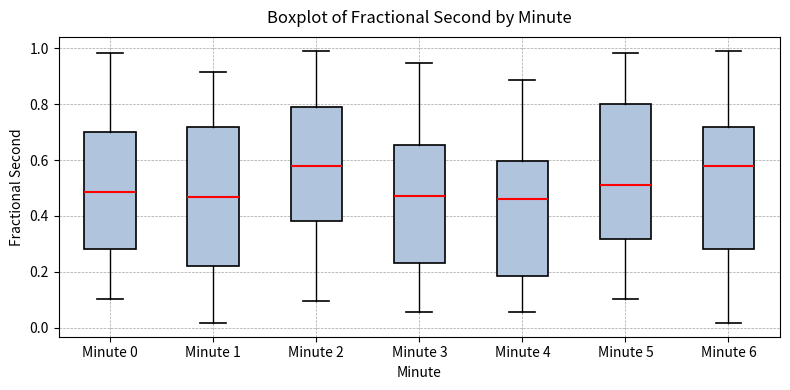

Reading left to right, read every box against the y-axis: the position of its median line, the range the box covers, and the ends of its whiskers. The values are not printed on the chart, so give them approximately, as read against the axis.

Minute 0: median 0.48, box 0.28 to 0.70, whiskers 0.10 to 0.98
Minute 1: median 0.46, box 0.22 to 0.72, whiskers 0.02 to 0.92
Minute 2: median 0.58, box 0.38 to 0.80, whiskers 0.10 to 1.00
Minute 3: median 0.48, box 0.24 to 0.66, whiskers 0.06 to 0.94
Minute 4: median 0.46, box 0.18 to 0.60, whiskers 0.06 to 0.88
Minute 5: median 0.52, box 0.32 to 0.80, whiskers 0.10 to 0.98
Minute 6: median 0.58, box 0.28 to 0.72, whiskers 0.02 to 1.00